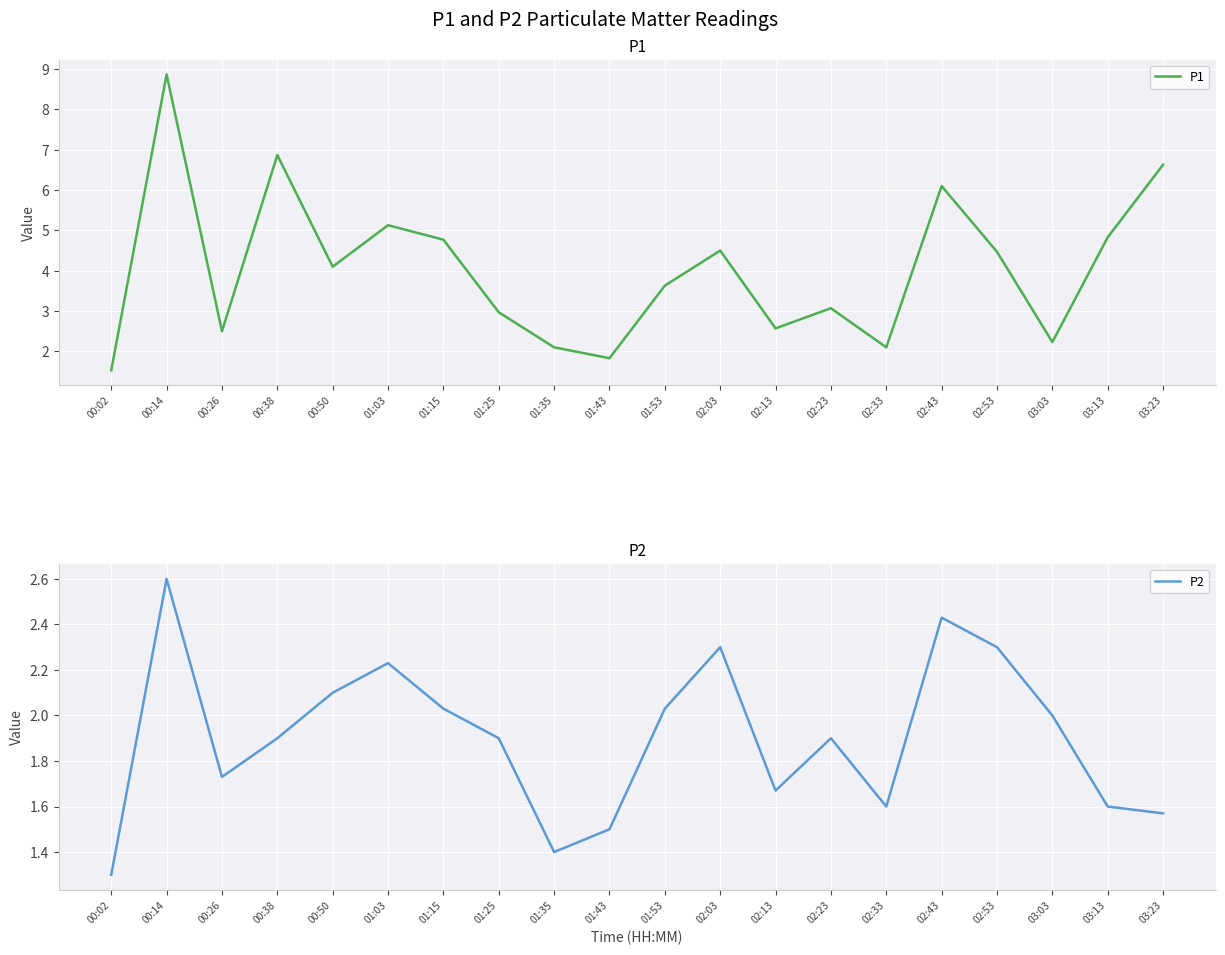

Where does the P1 series first go above 4?

00:14